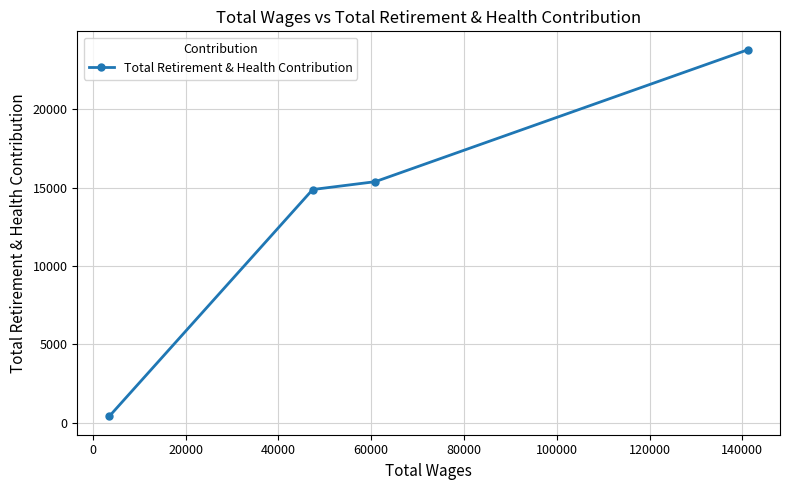

How many lines are shown in the chart?

1